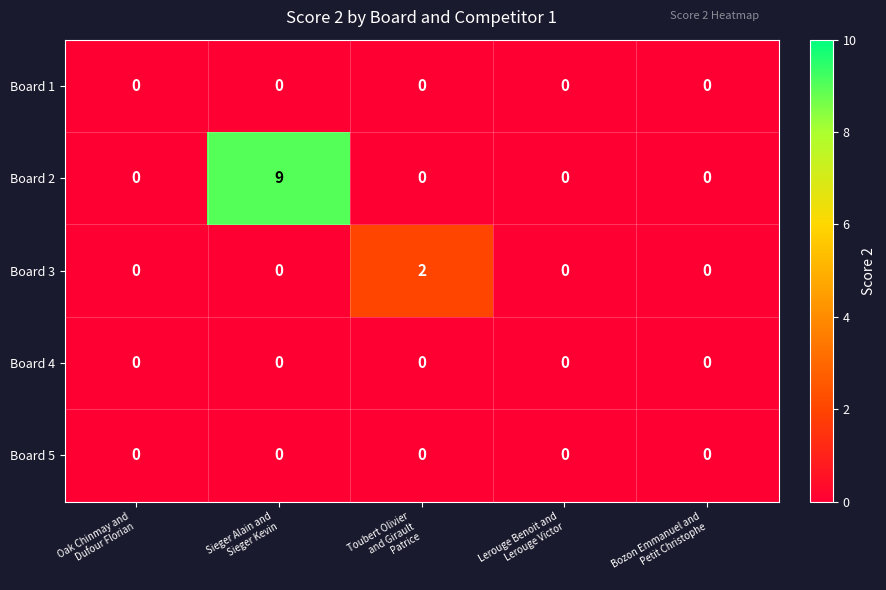

Reading left to right, extract all data points from this chart.

Board 1: 0	0	0	0	0
Board 2: 0	9	0	0	0
Board 3: 0	0	2	0	0
Board 4: 0	0	0	0	0
Board 5: 0	0	0	0	0